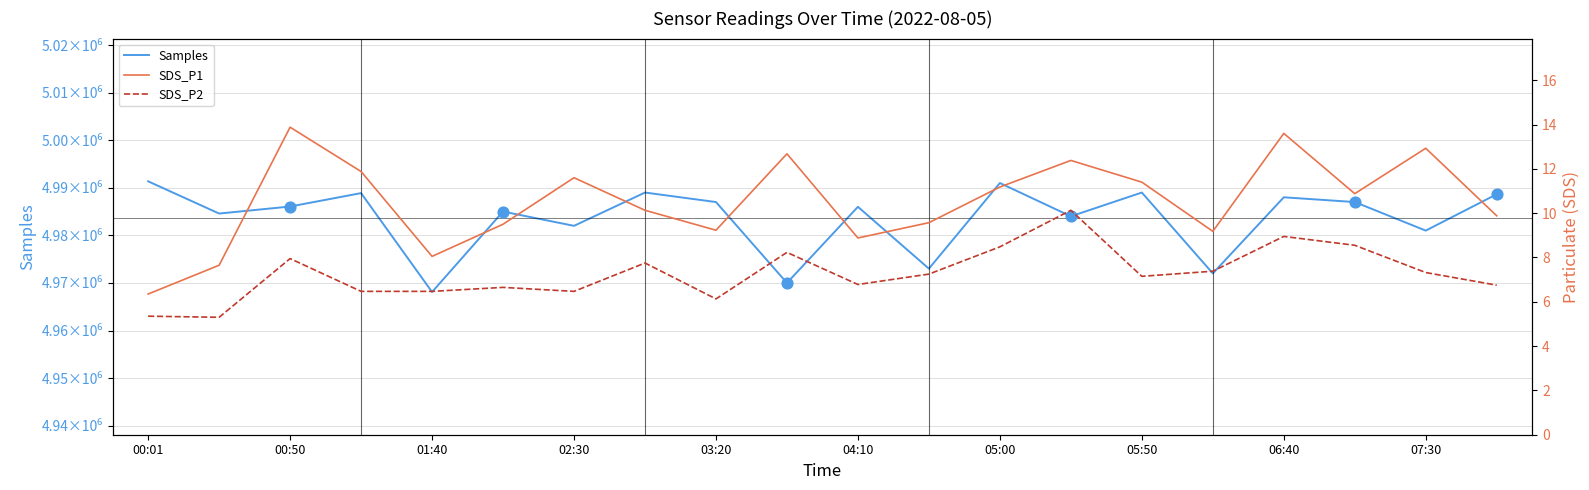

What is the total value across all series at SDS_P1?

4984598.0